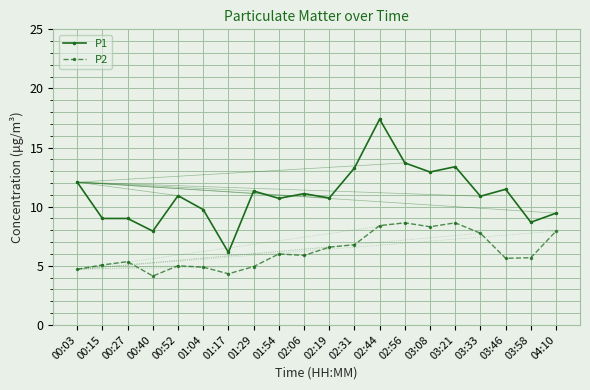

Between 01:17 and 01:54, which series saw the biggest shift?

P1